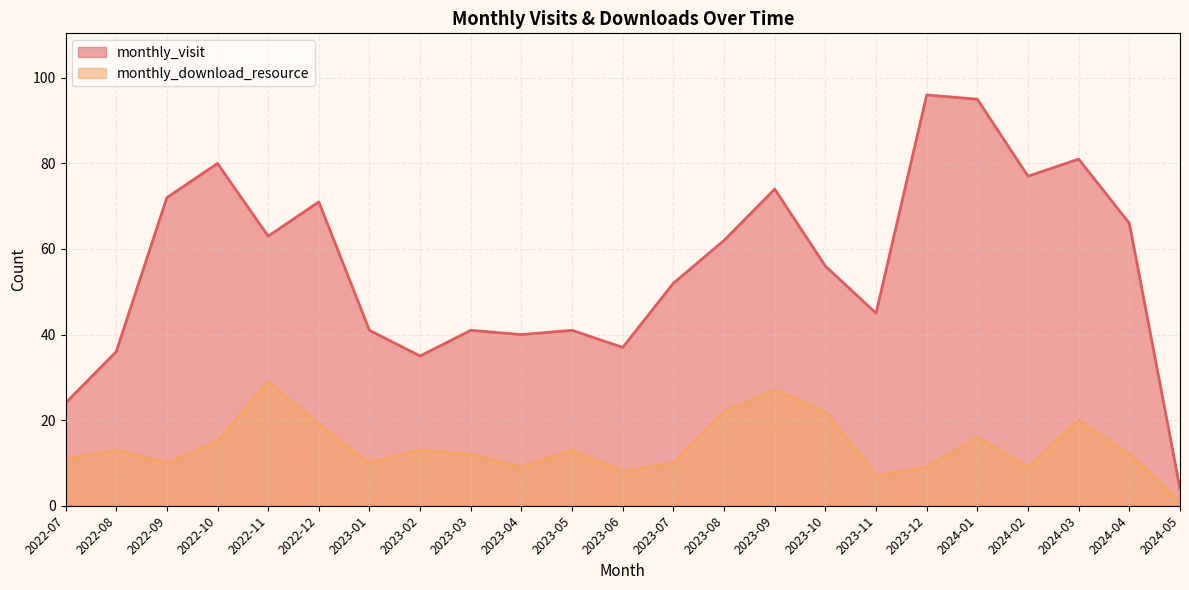

Which series changed the most between 2022-11 and 2023-03?

monthly_visit